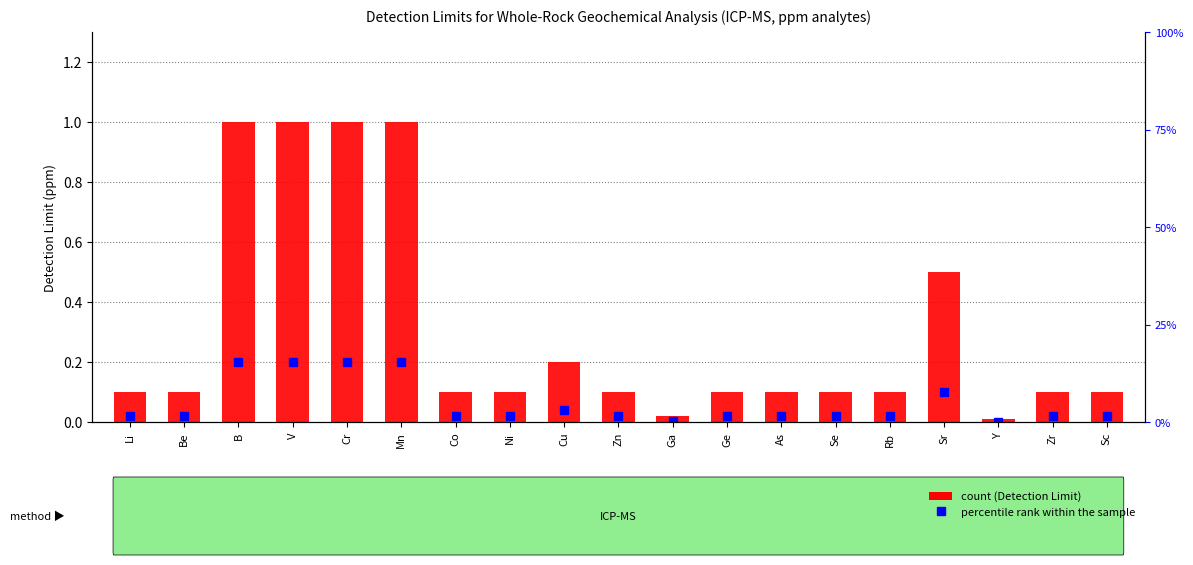

Reading left to right, list all the values displayed in this chart.

0.1	0.1	1.0	1.0	1.0	1.0	0.1	0.1	0.2	0.1	0.0	0.1	0.1	0.1	0.1	0.5	0.0	0.1	0.1